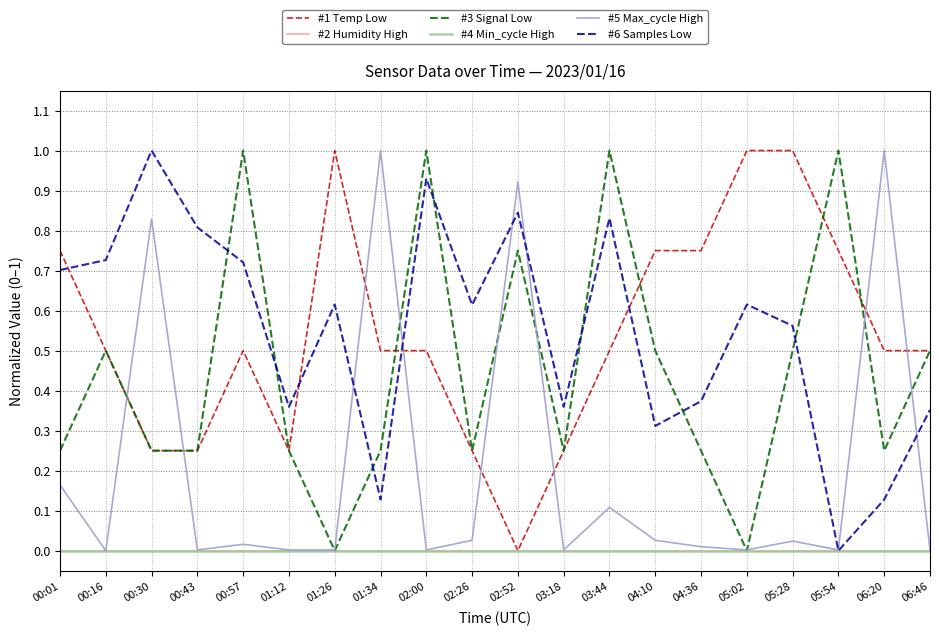

Reading left to right, list all the values displayed in this chart.

#1 Temp Low: 00:01=0.7	00:16=0.5	00:30=0.3	00:43=0.3	00:57=0.5	01:12=0.3	01:26=1.0	01:34=0.5	02:00=0.5	02:26=0.3	02:52=0.0	03:18=0.3	03:44=0.5	04:10=0.7	04:36=0.7	05:02=1.0	05:28=1.0	05:54=0.7	06:20=0.5	06:46=0.5
#2 Humidity High: 00:01=0.0	00:16=0.0	00:30=0.0	00:43=0.0	00:57=0.0	01:12=0.0	01:26=0.0	01:34=0.0	02:00=0.0	02:26=0.0	02:52=0.0	03:18=0.0	03:44=0.0	04:10=0.0	04:36=0.0	05:02=0.0	05:28=0.0	05:54=0.0	06:20=0.0	06:46=0.0
#3 Signal Low: 00:01=0.2	00:16=0.5	00:30=0.2	00:43=0.2	00:57=1.0	01:12=0.2	01:26=0.0	01:34=0.2	02:00=1.0	02:26=0.2	02:52=0.8	03:18=0.2	03:44=1.0	04:10=0.5	04:36=0.2	05:02=0.0	05:28=0.5	05:54=1.0	06:20=0.2	06:46=0.5
#4 Min_cycle High: 00:01=0.0	00:16=0.0	00:30=0.0	00:43=0.0	00:57=0.0	01:12=0.0	01:26=0.0	01:34=0.0	02:00=0.0	02:26=0.0	02:52=0.0	03:18=0.0	03:44=0.0	04:10=0.0	04:36=0.0	05:02=0.0	05:28=0.0	05:54=0.0	06:20=0.0	06:46=0.0
#5 Max_cycle High: 00:01=0.2	00:16=0.0	00:30=0.8	00:43=0.0	00:57=0.0	01:12=0.0	01:26=0.0	01:34=1.0	02:00=0.0	02:26=0.0	02:52=0.9	03:18=0.0	03:44=0.1	04:10=0.0	04:36=0.0	05:02=0.0	05:28=0.0	05:54=0.0	06:20=1.0	06:46=0.0
#6 Samples Low: 00:01=0.7	00:16=0.7	00:30=1.0	00:43=0.8	00:57=0.7	01:12=0.4	01:26=0.6	01:34=0.1	02:00=0.9	02:26=0.6	02:52=0.8	03:18=0.4	03:44=0.8	04:10=0.3	04:36=0.4	05:02=0.6	05:28=0.6	05:54=0.0	06:20=0.1	06:46=0.4